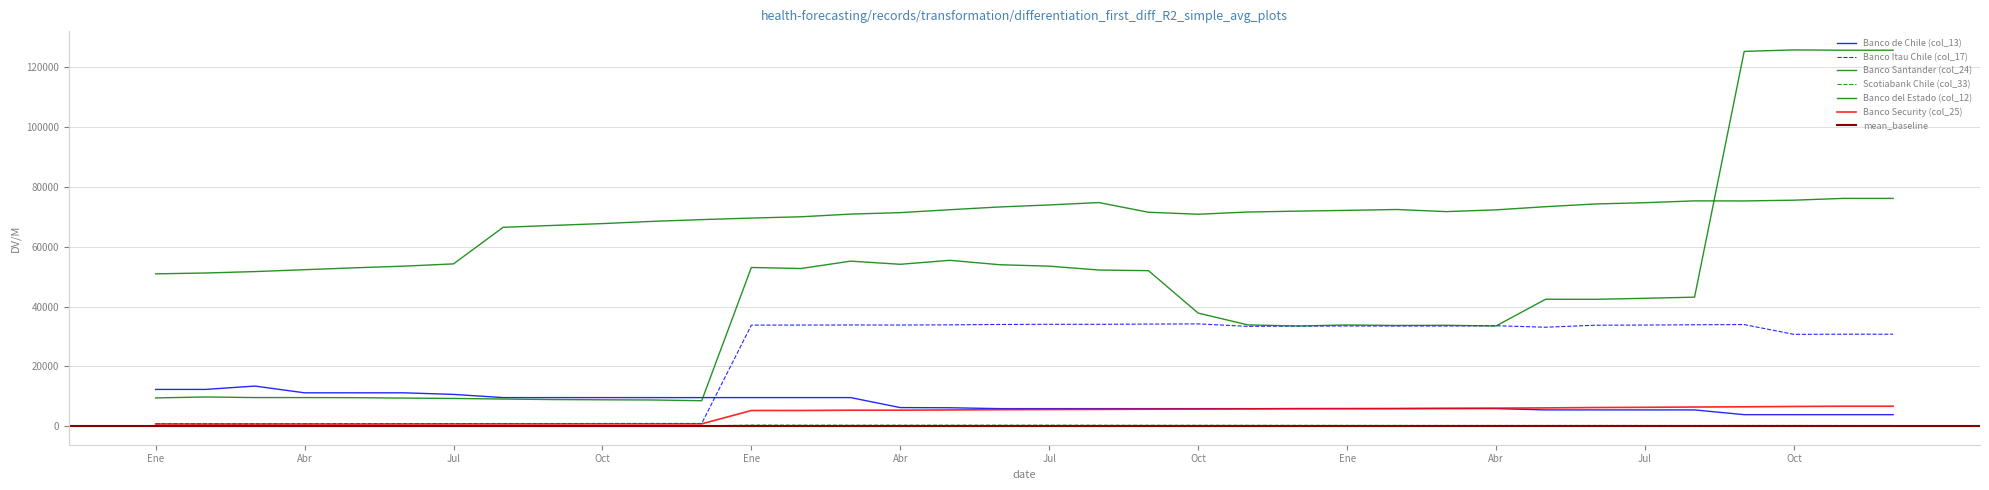

Does the chart have visible grid lines?

Yes